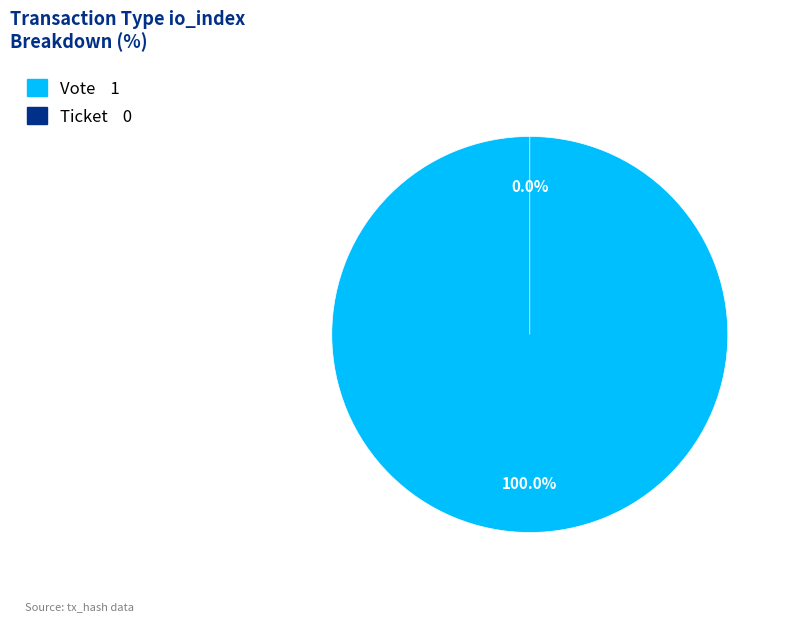

Does any single category account for the majority?

Yes